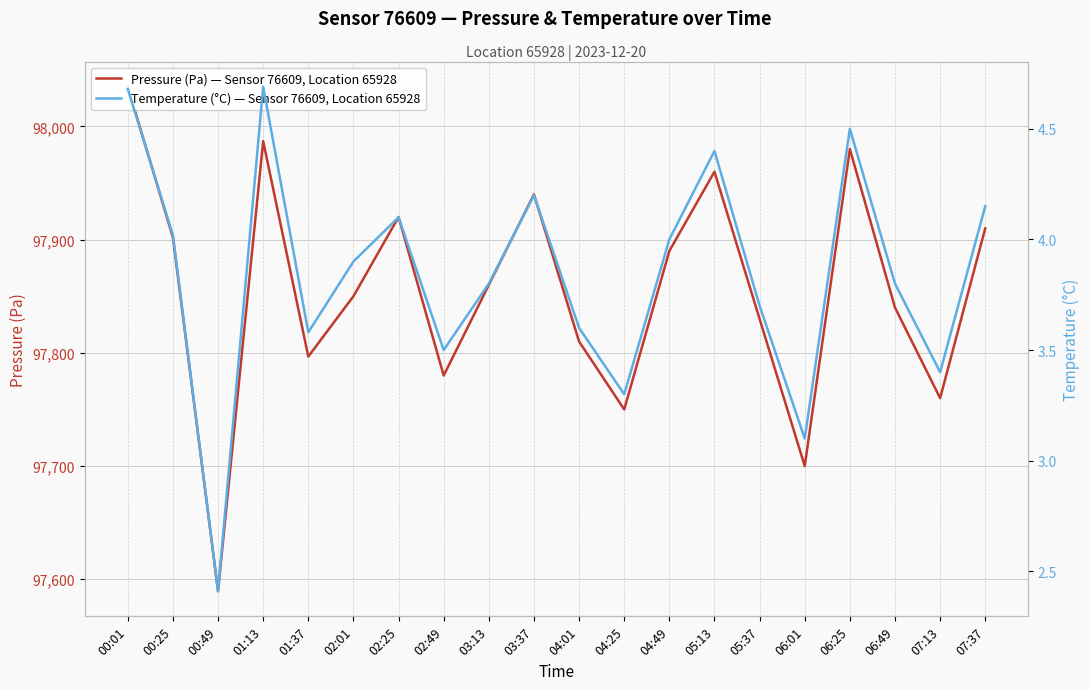

What are all the series names shown in the legend?

Pressure (Pa) — Sensor 76609, Location 65928, Temperature (°C) — Sensor 76609, Location 65928